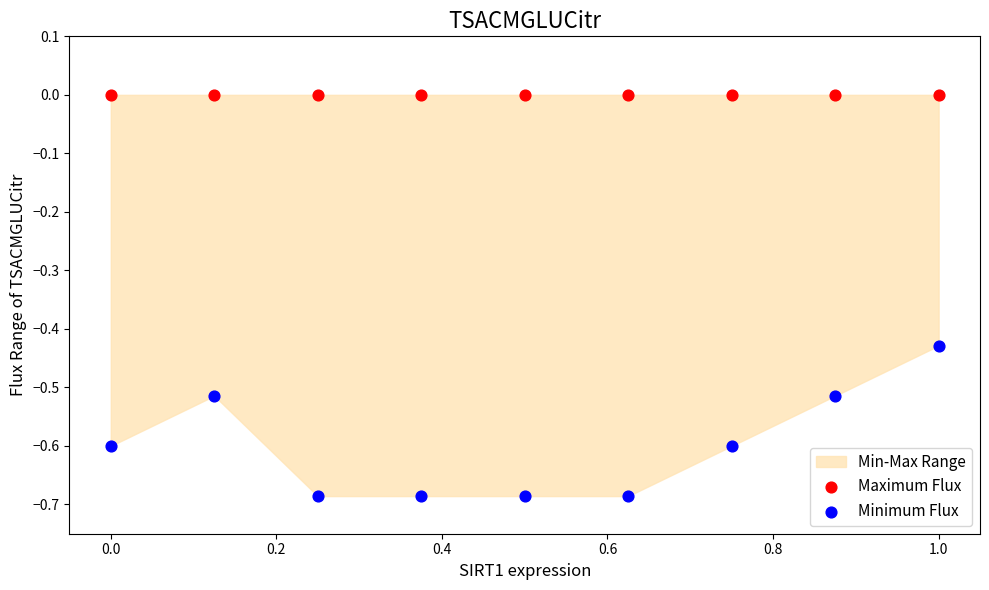

Which series contains the lowest Y value?

Minimum Flux